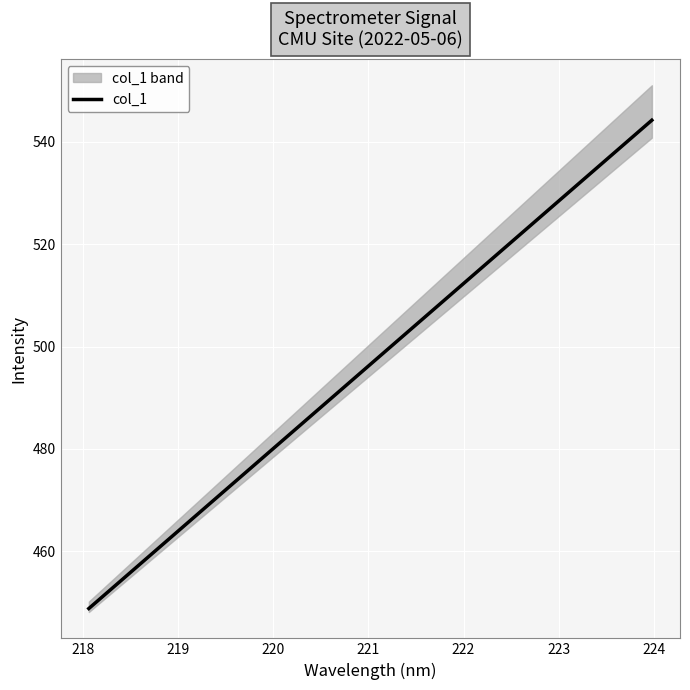

What is the maximum value for col_1?

544.2